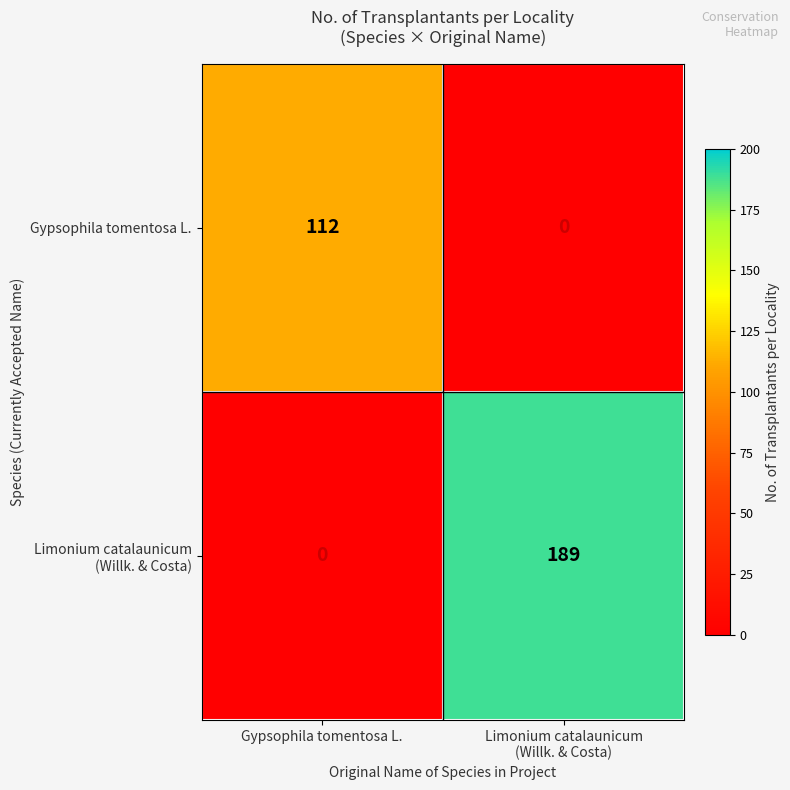

The value of Gypsophila tomentosa L. at Gypsophila tomentosa L. is 112. True or false?

True